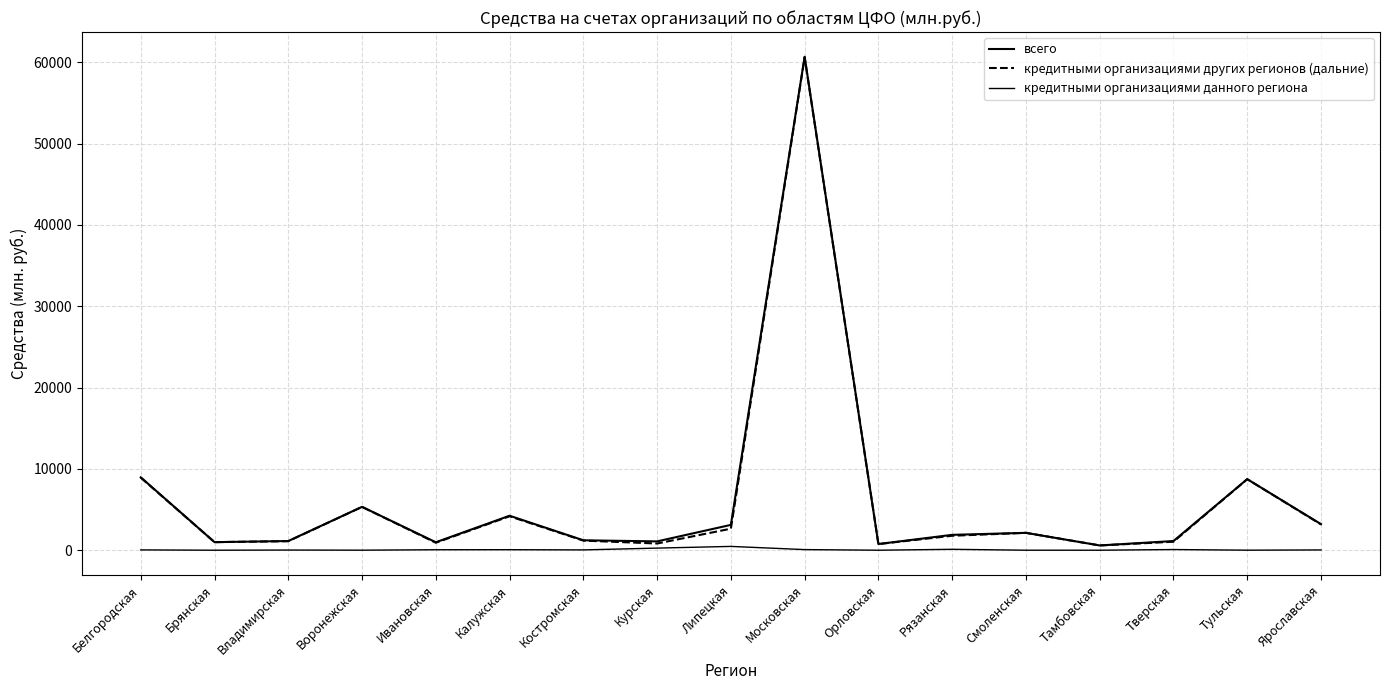

At Тамбовская, list the series in order from largest to smallest.

всего, кредитными организациями других регионов (дальние), кредитными организациями данного региона